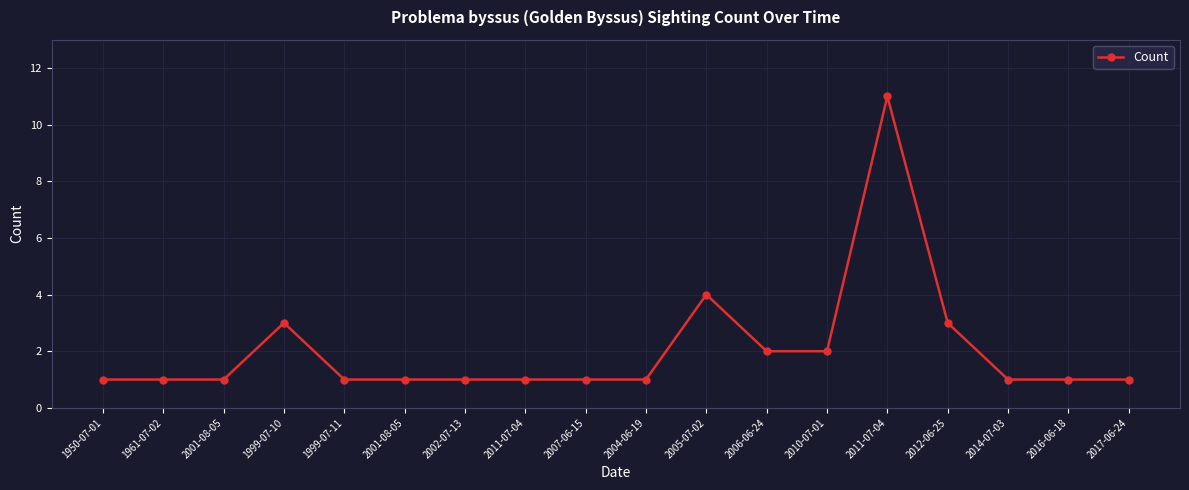

How many interior local peaks (higher than both neighbors) does the data have?

3